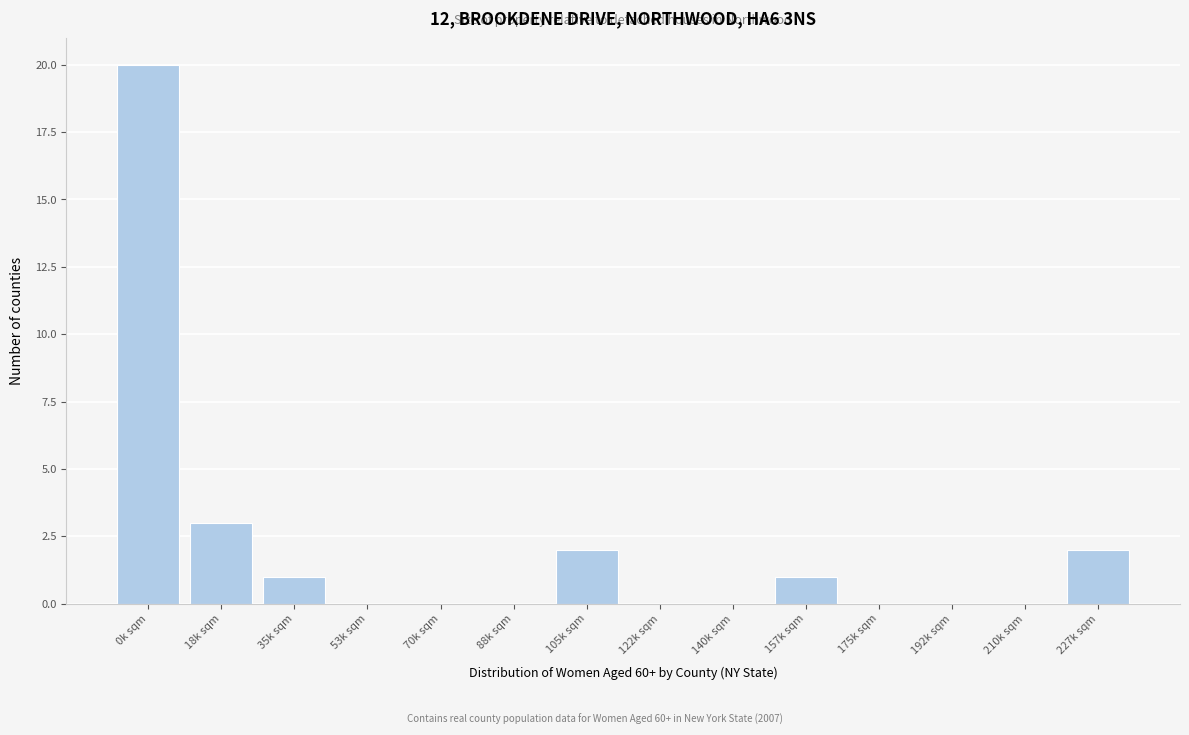

Reading left to right, what are all the values shown in this chart?

0k sqm=20	18k sqm=3	35k sqm=1	53k sqm=0	70k sqm=0	88k sqm=0	105k sqm=2	122k sqm=0	140k sqm=0	157k sqm=1	175k sqm=0	192k sqm=0	210k sqm=0	227k sqm=2